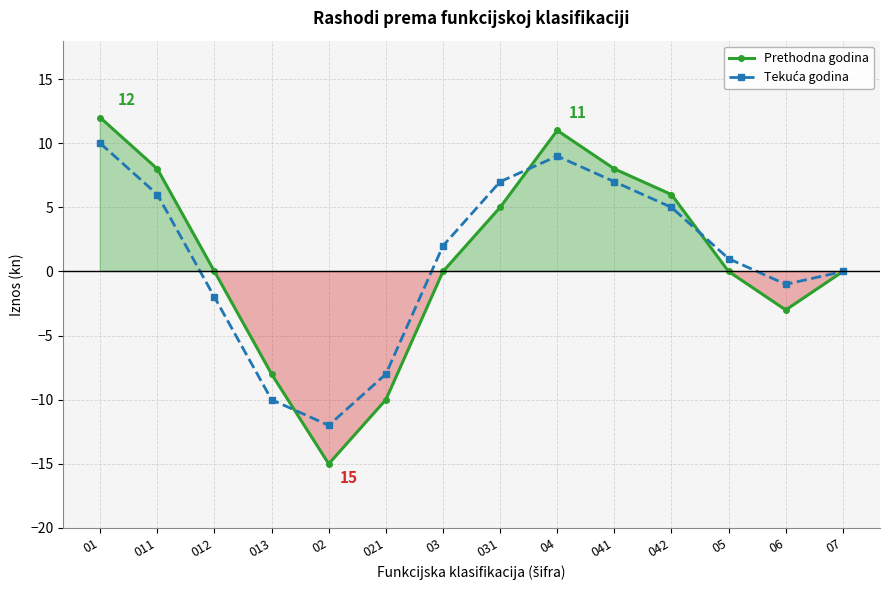

At how many categories does at least one series exceed 11?

1